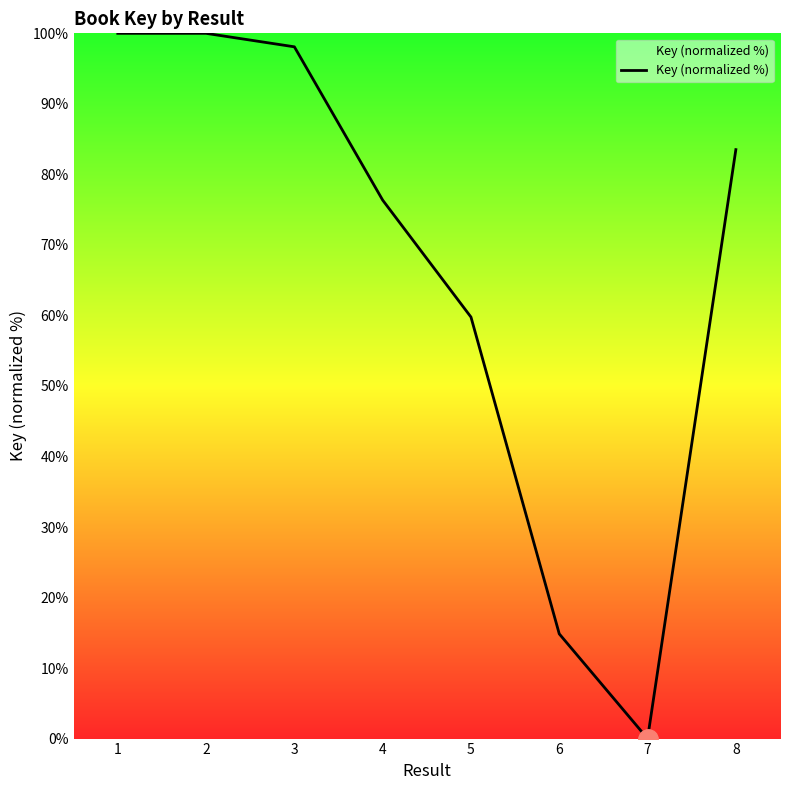

What is the ratio of the value at 2 to the value at 4?

1.3